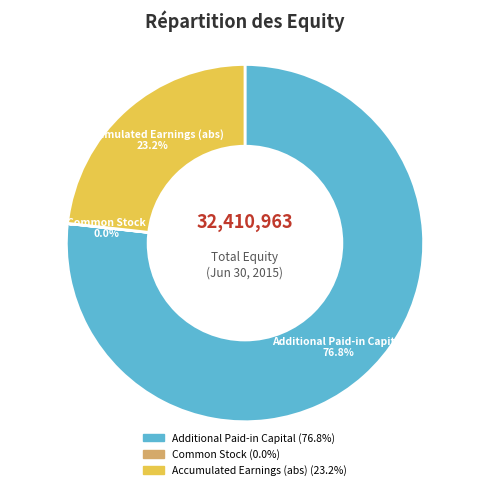

Does any single category account for the majority?

Yes